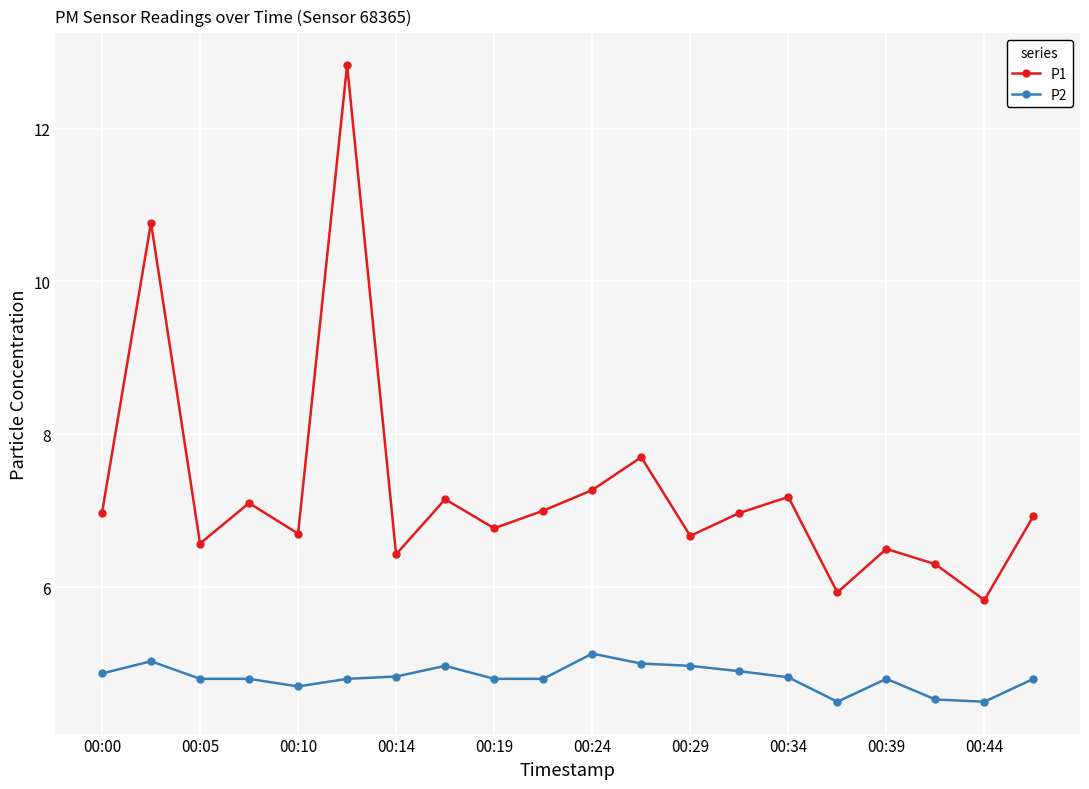

How many values in the P1 series exceed 6?

18